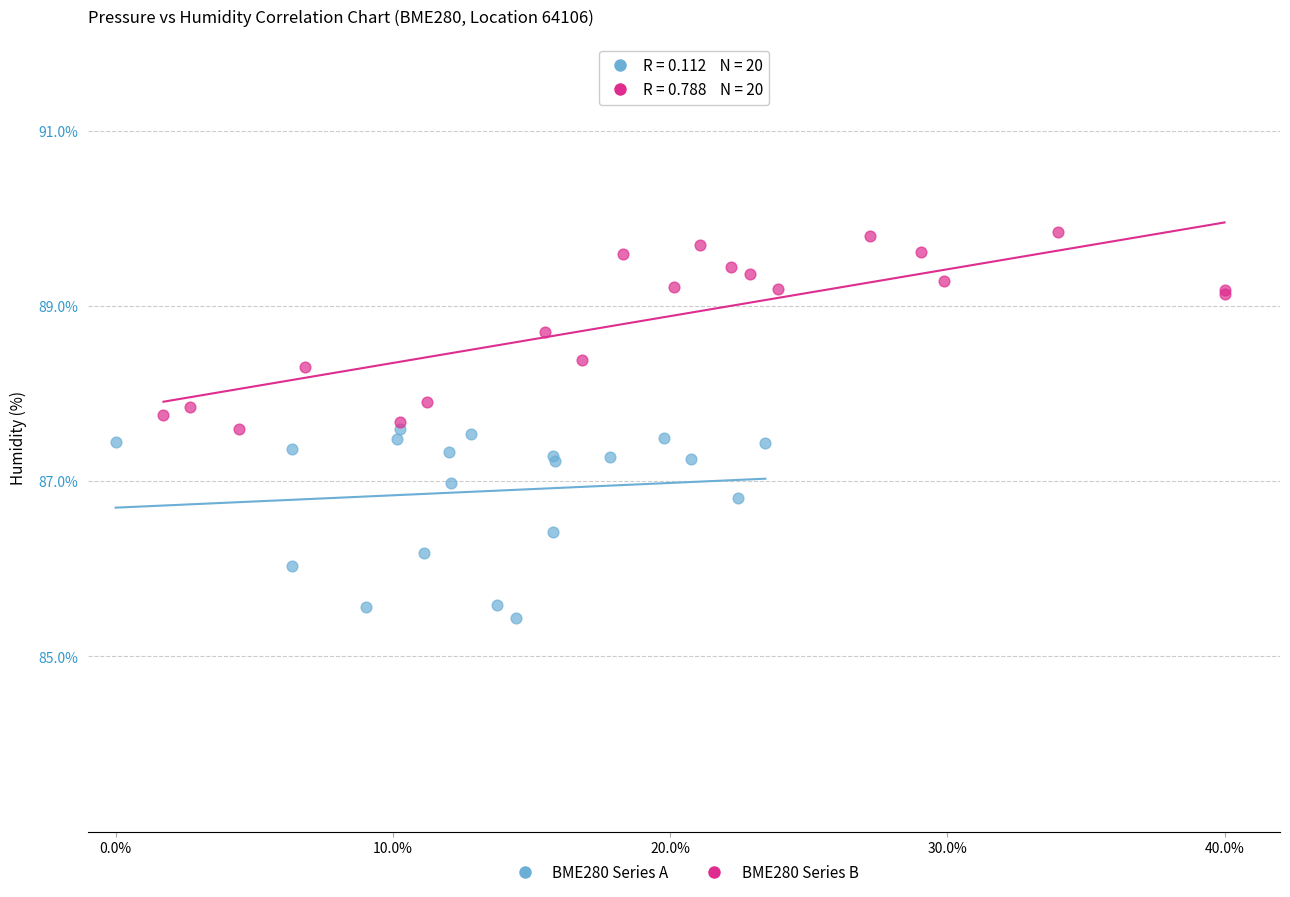

What are all the series names shown in the legend?

BME280 Series A, BME280 Series B